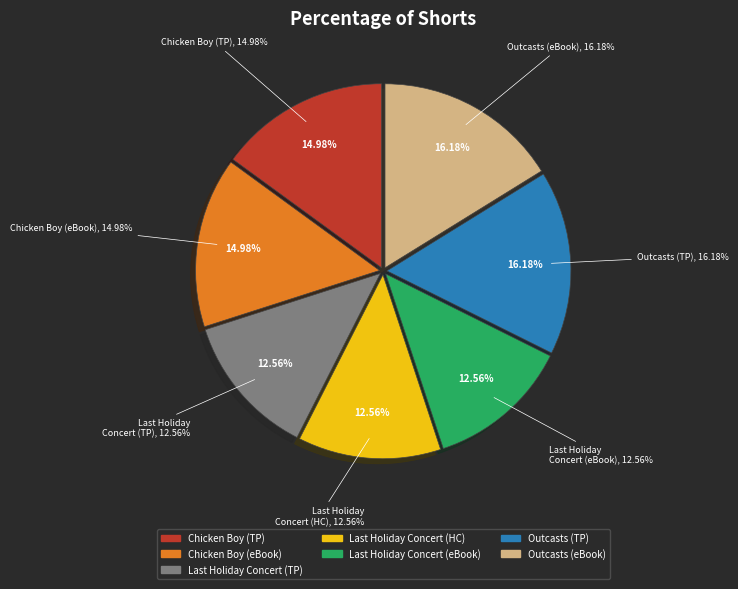

Is Chicken Boy (Trade Paperback) the majority of the pie?

No